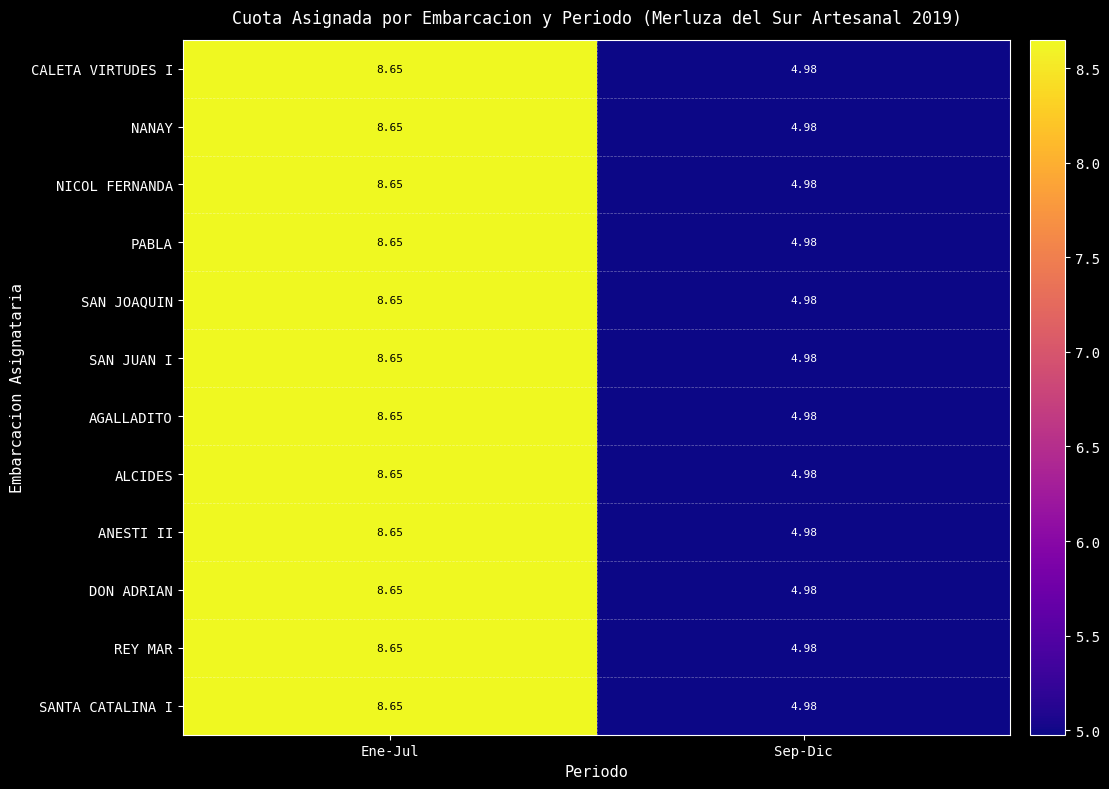

At which category is the sum across all series the highest?

Ene-Jul